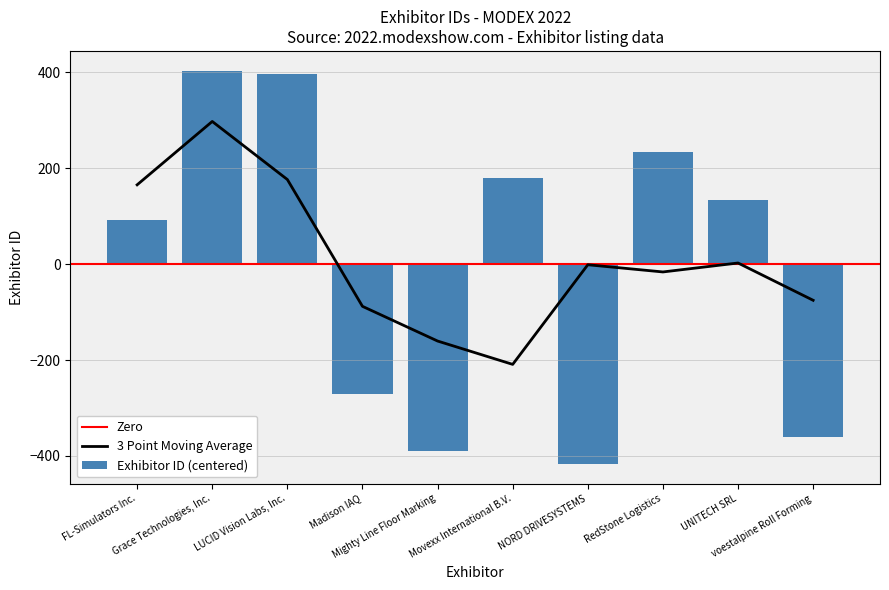

The chart shows a value of 179.2 at Movexx International B.V.. True or false?

True